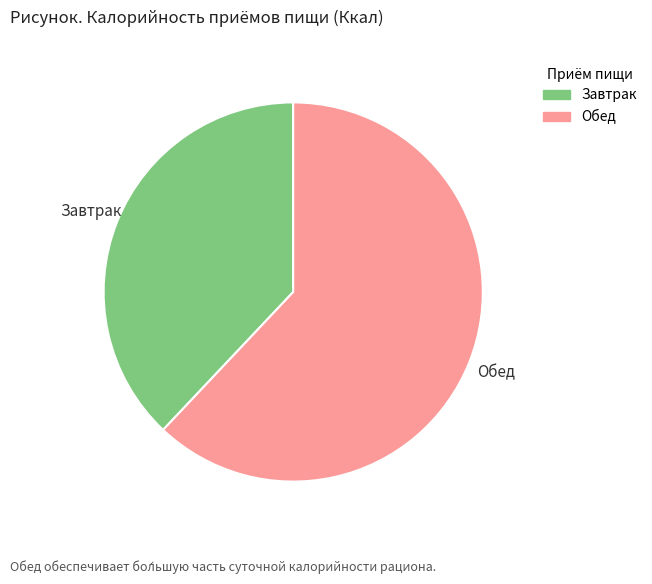

Does Завтрак represent more than half of the total?

No